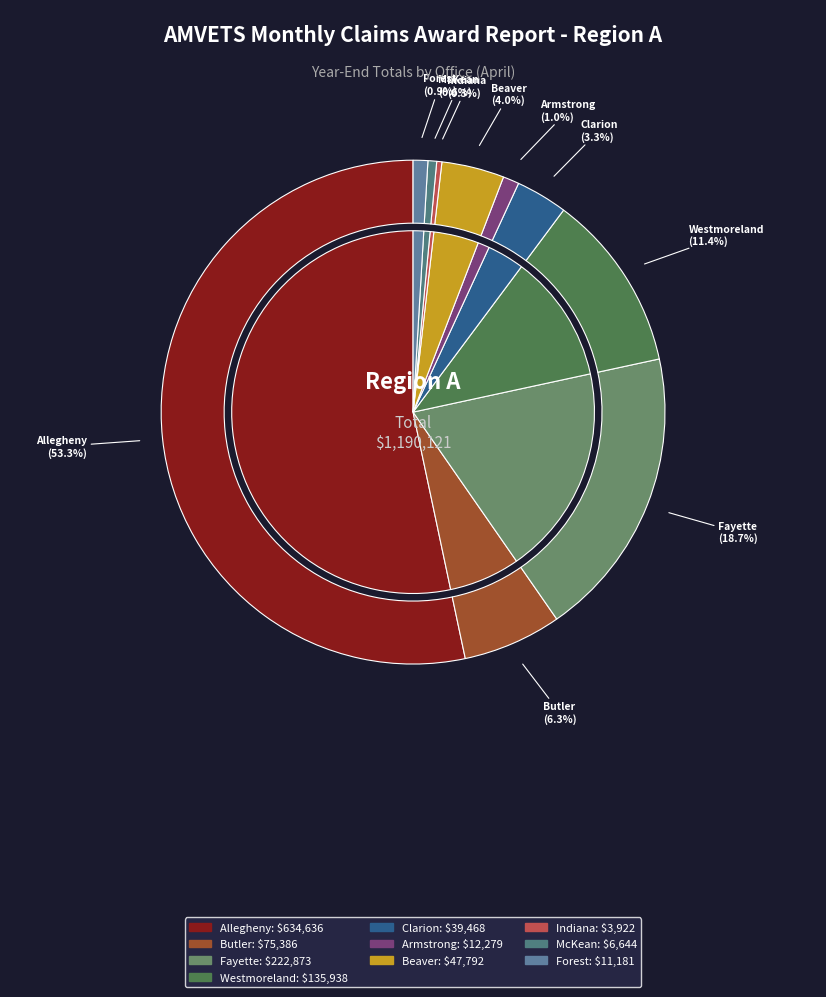

Does Allegheny account for over 50% of the chart?

Yes